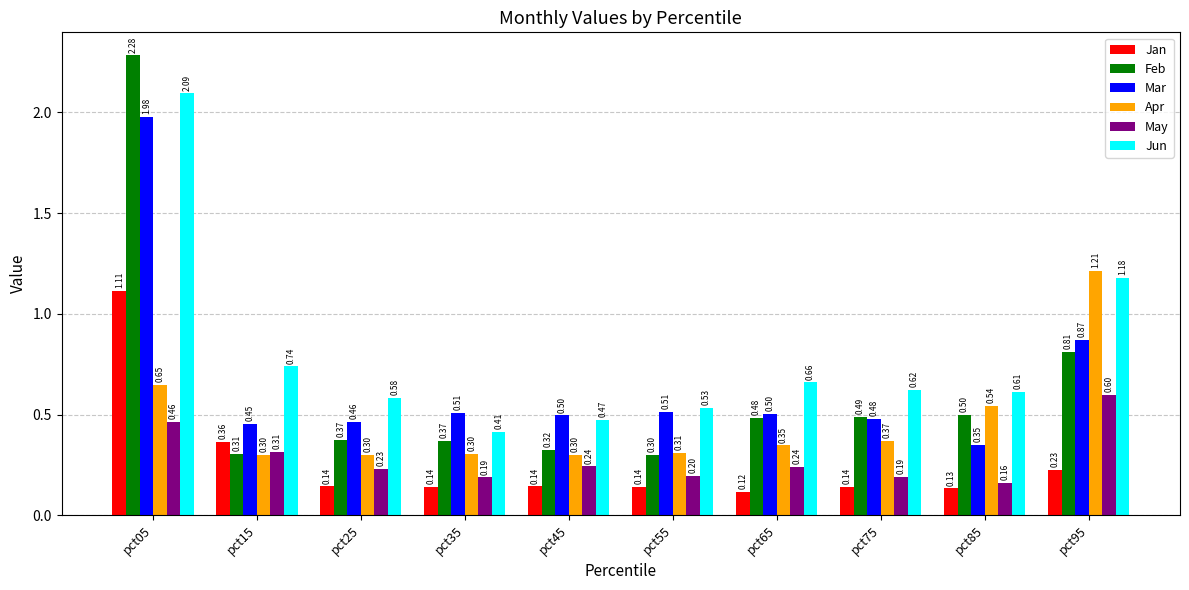

Which series has the largest total across all categories?

Jun